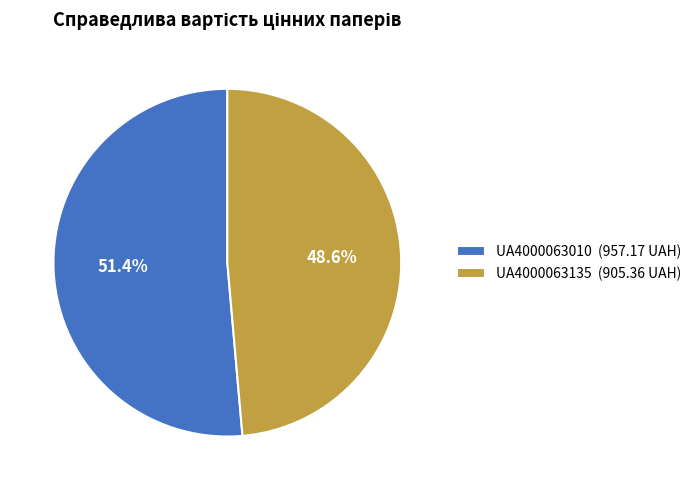

To the nearest percent, what is the combined percentage of UA4000063135 and UA4000063010?

100%